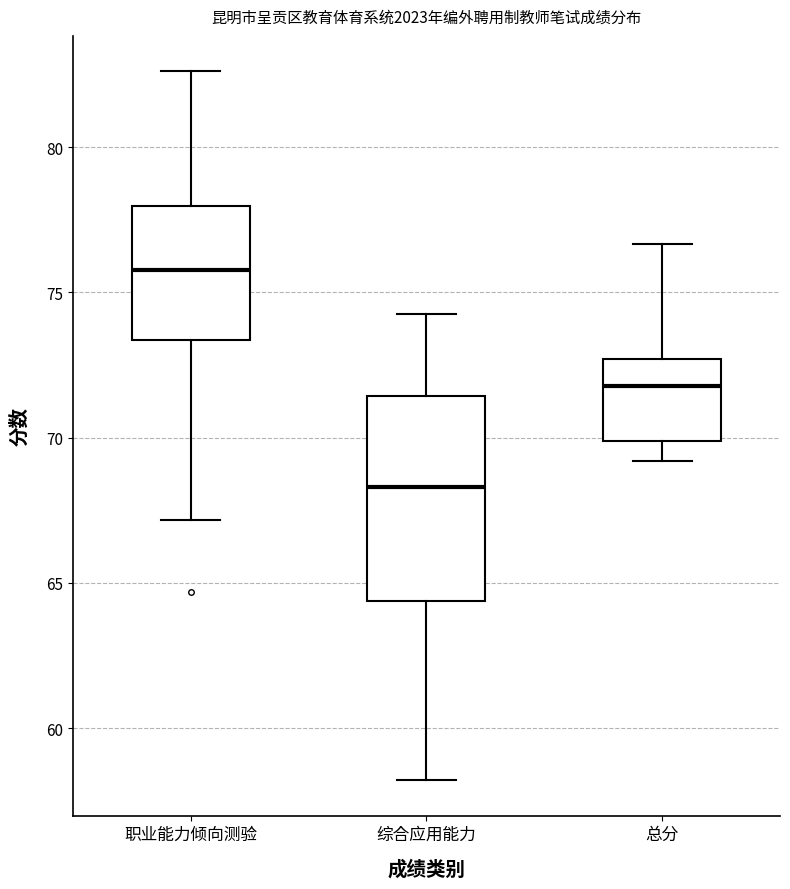

Comparing the boxes themselves (not the whiskers), which one is the tallest?

综合应用能力